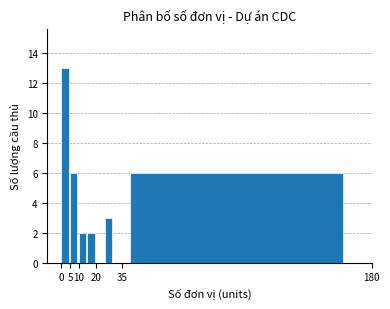

What is the maximum value shown in the chart?

13